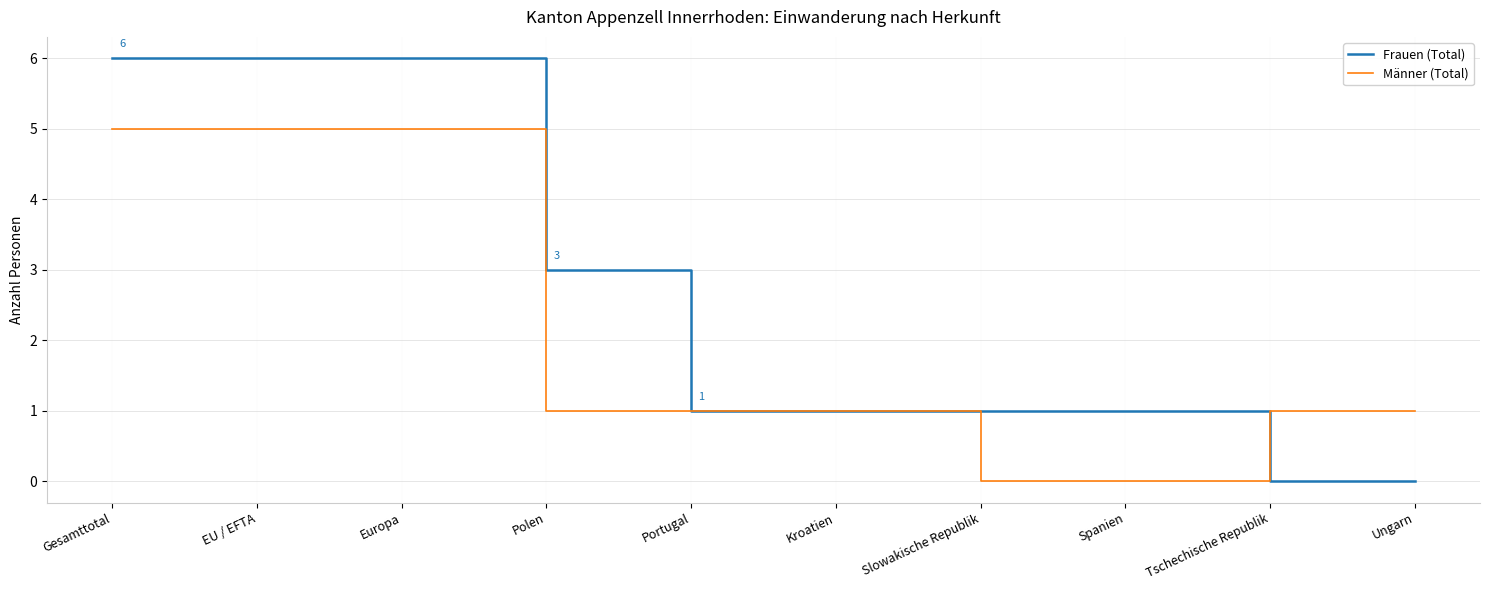

How many series are shown in this chart?

2